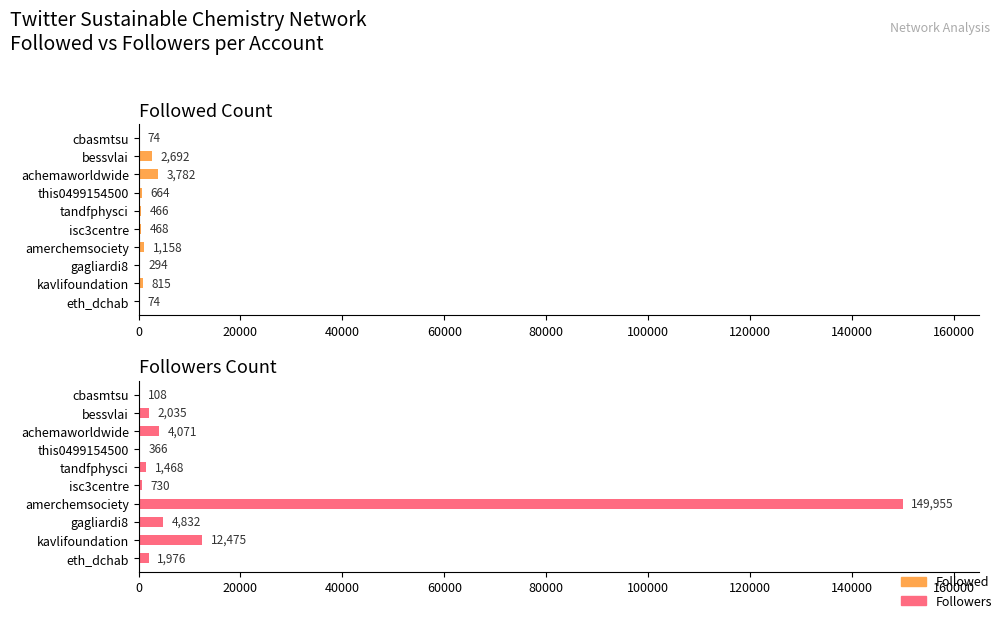

The value of Followers at this0499154500 is 603. True or false?

False